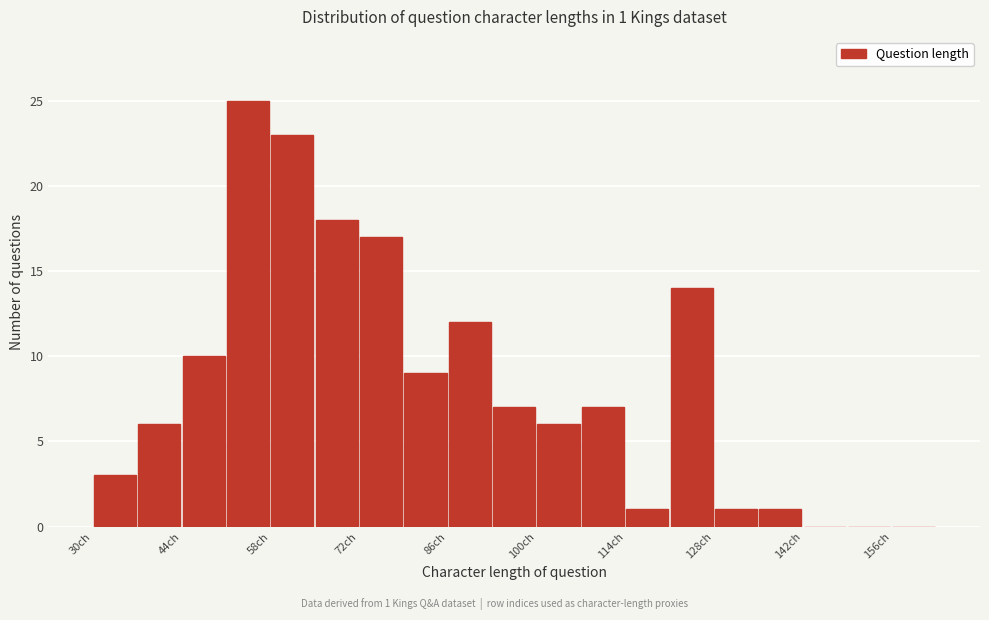

Read against the x-axis, roughly where is the centre of the tallest bar?

54